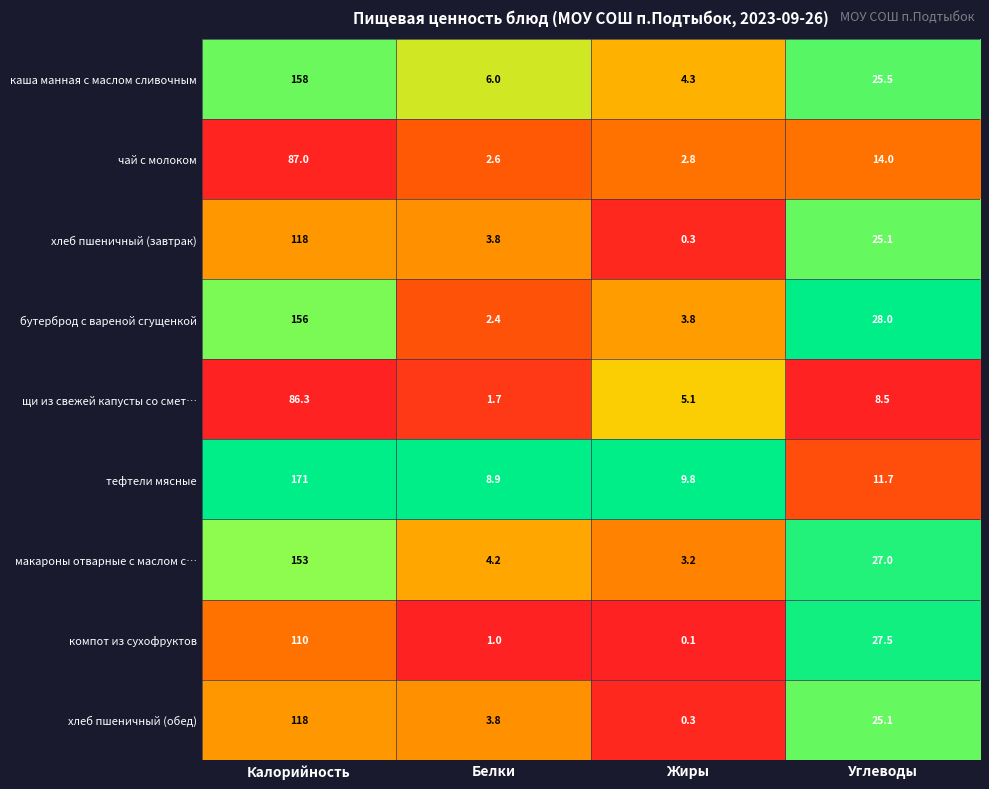

At which category does the chart reach its minimum across all series?

Жиры